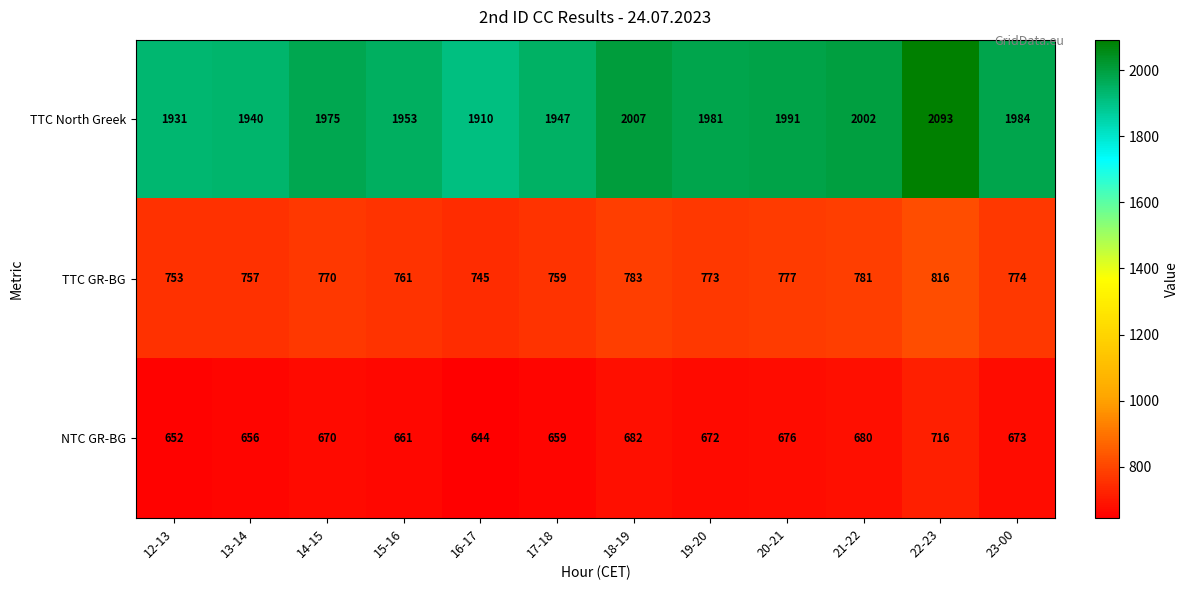

At how many categories does at least one series exceed 935?

12